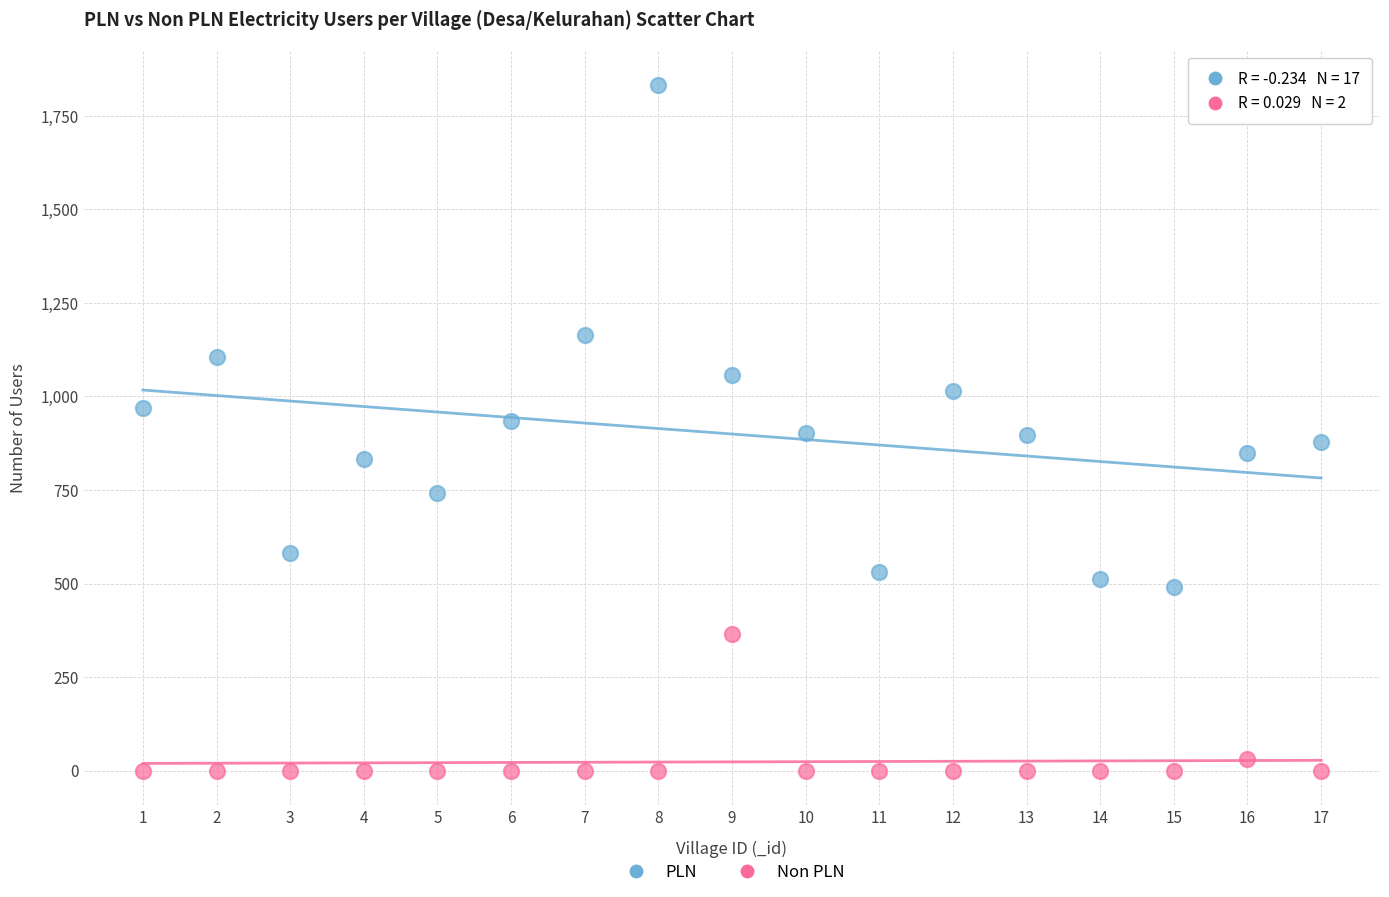

Which series reaches the maximum Y coordinate?

PLN